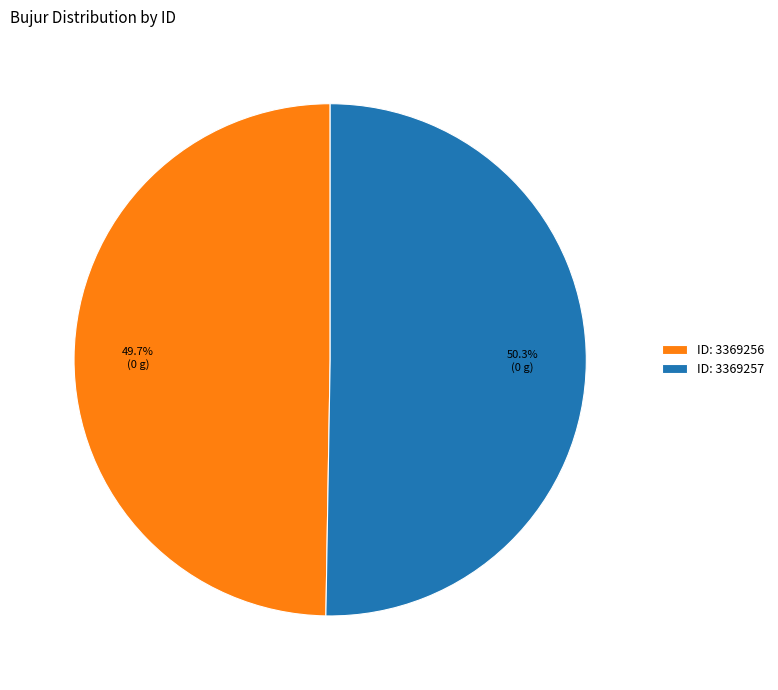

What portion of the pie excludes ID: 3369257?

49.7%